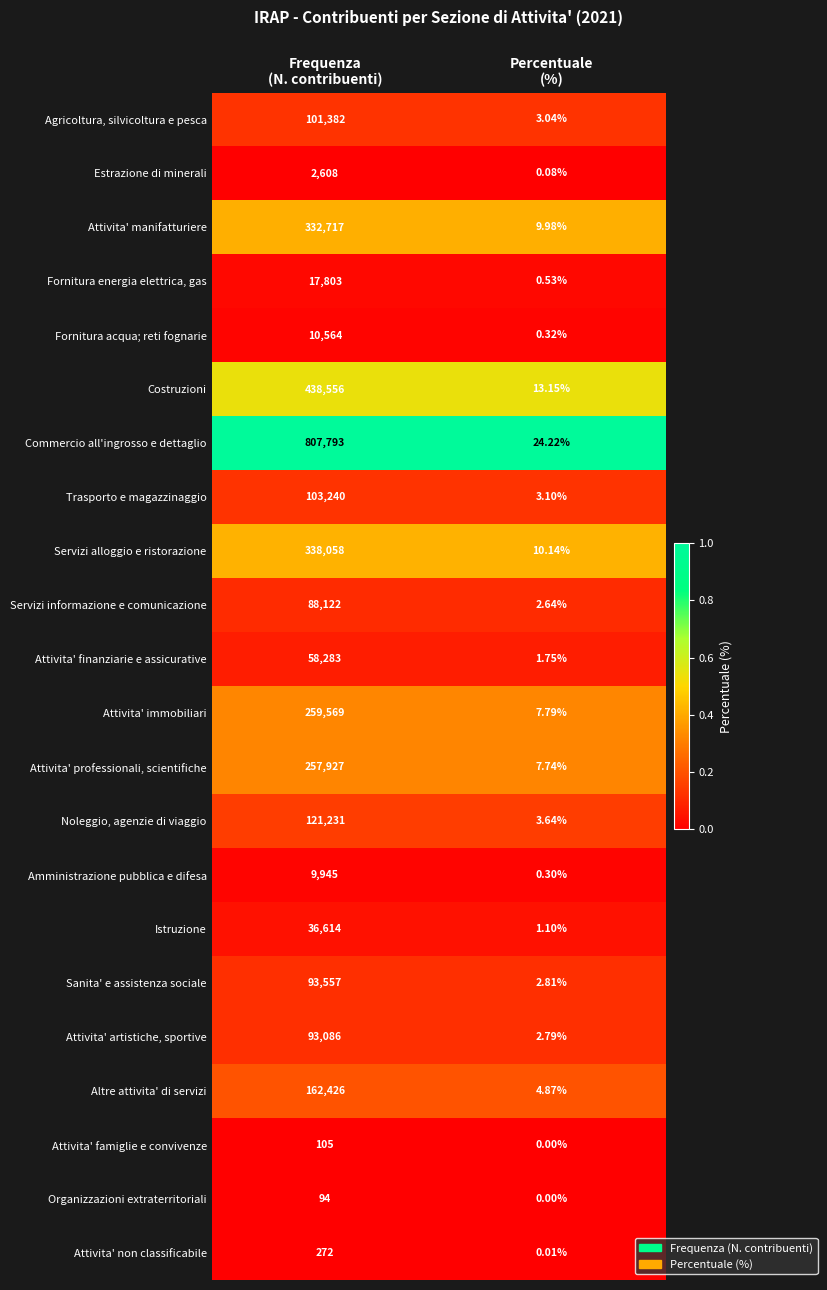

Which series has the largest total across all categories?

Commercio all'ingrosso e dettaglio